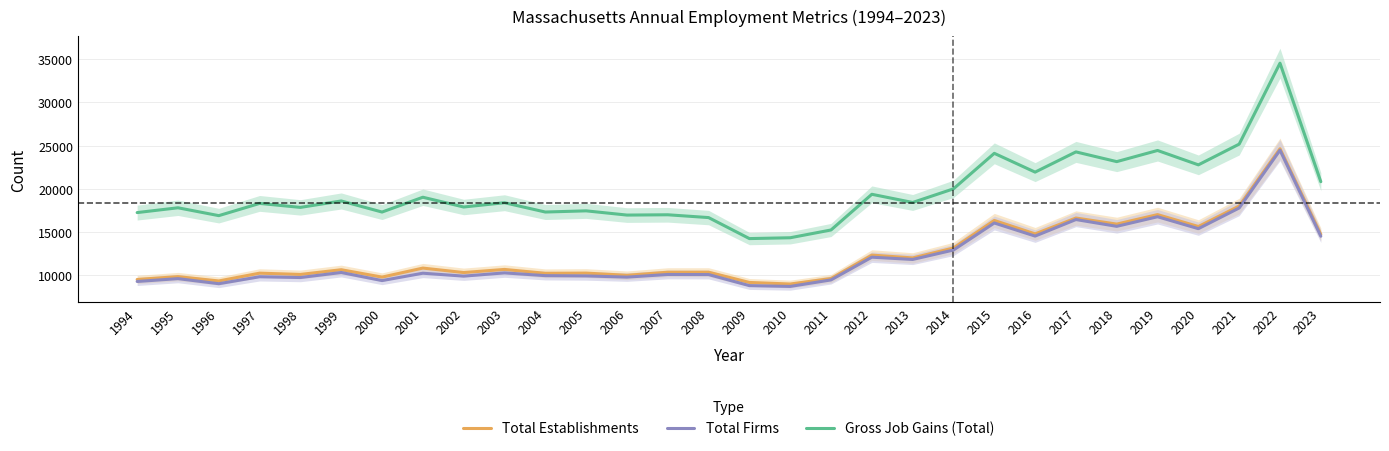

What is the difference between the highest and lowest values at 2006?

7180